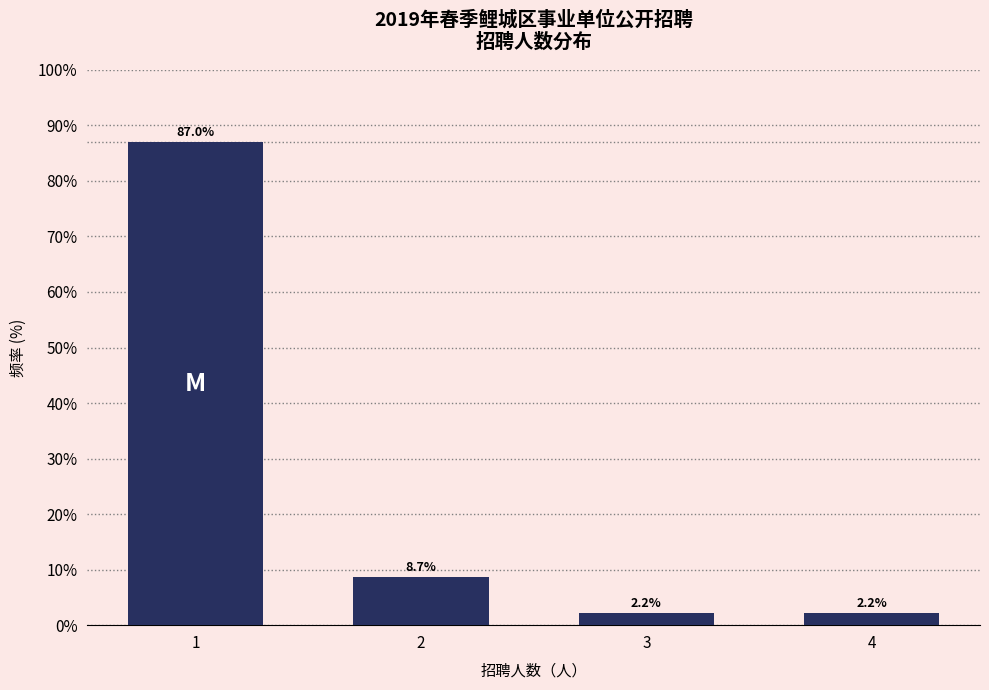

Reading left to right, extract all data points from this chart.

87.0	8.7	2.2	2.2